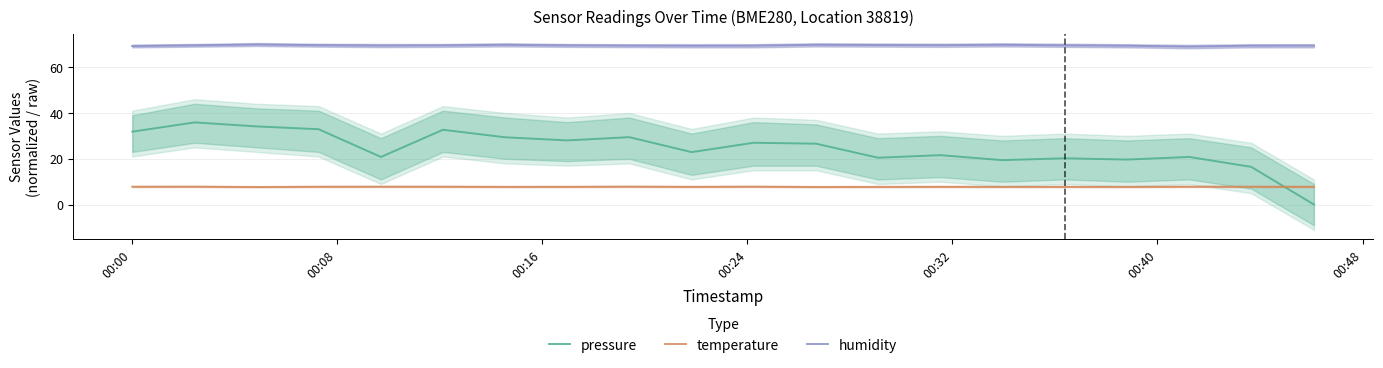

How many values in the pressure series are below 26?

10